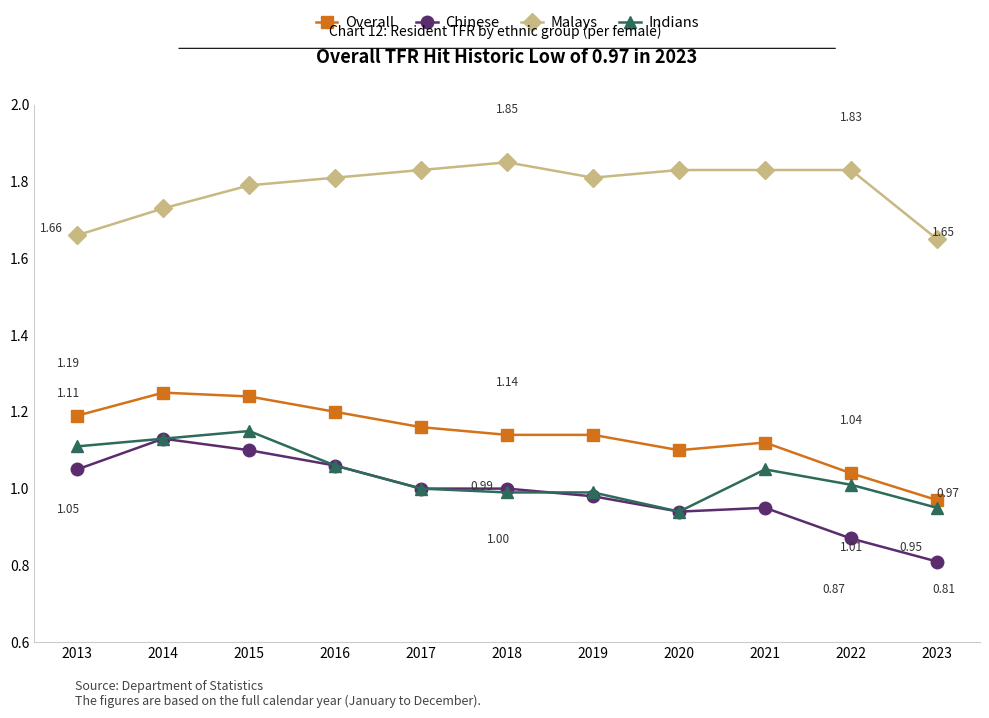

What is the total value across all series at 2018?

5.0